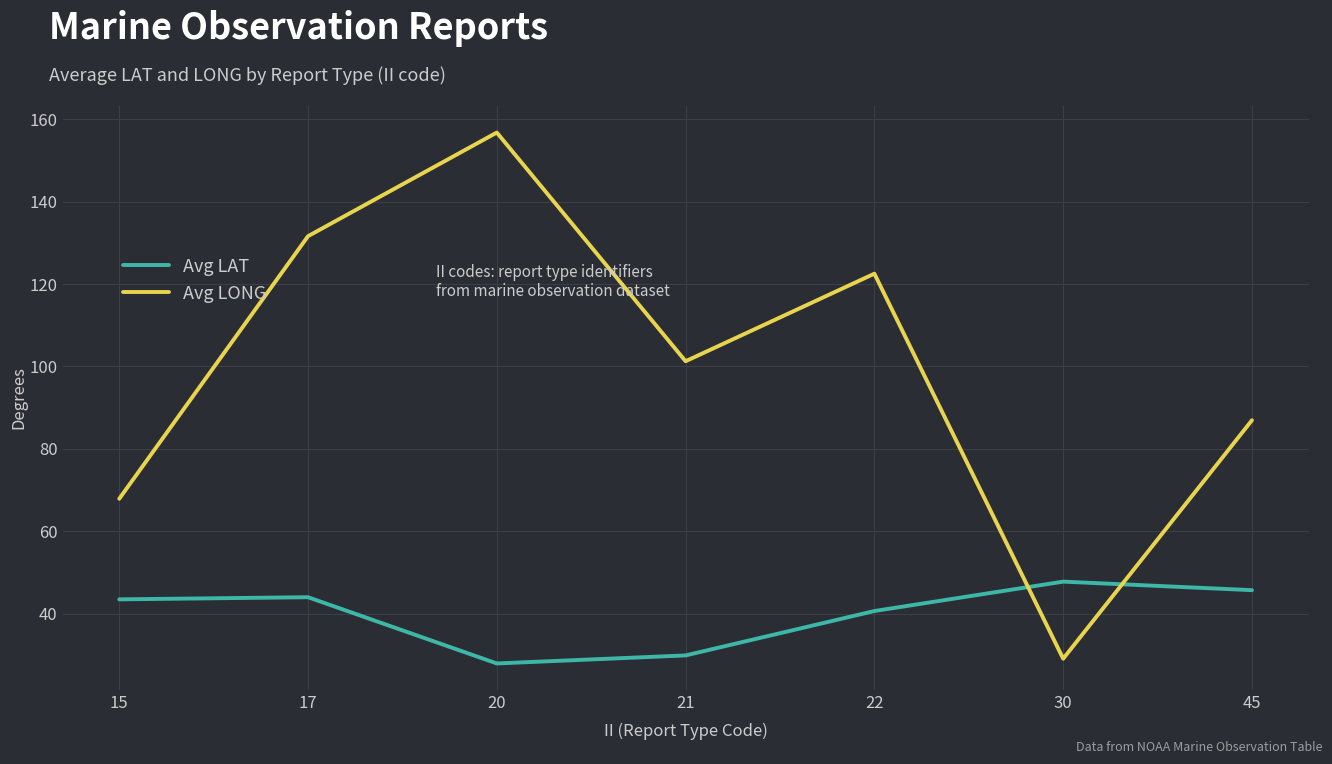

Which series has the widest spread of values?

Avg LONG